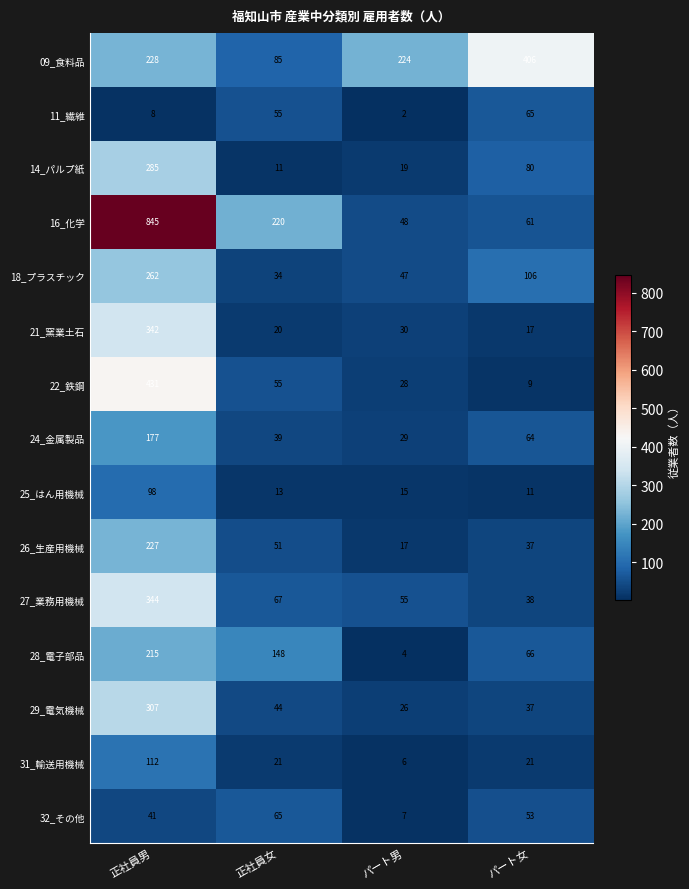

Which series has the largest total across all categories?

16_化学